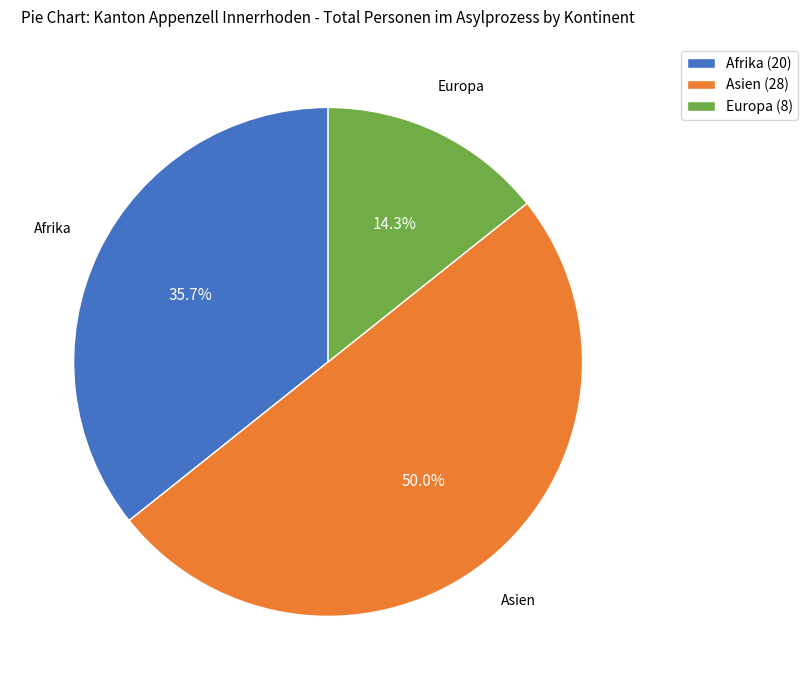

How much of the chart is everything except Asien (28)?

50.0%